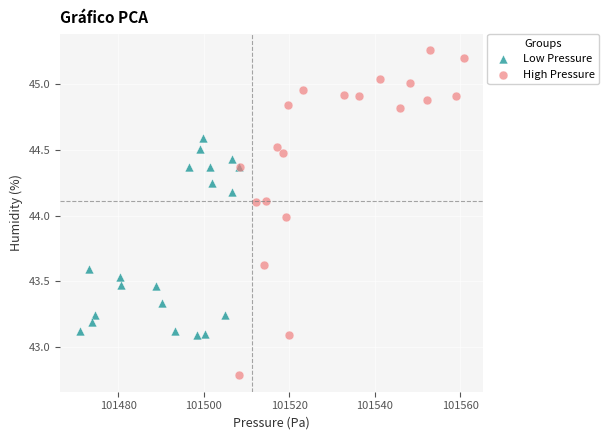

Which series reaches the maximum Y coordinate?

High Pressure